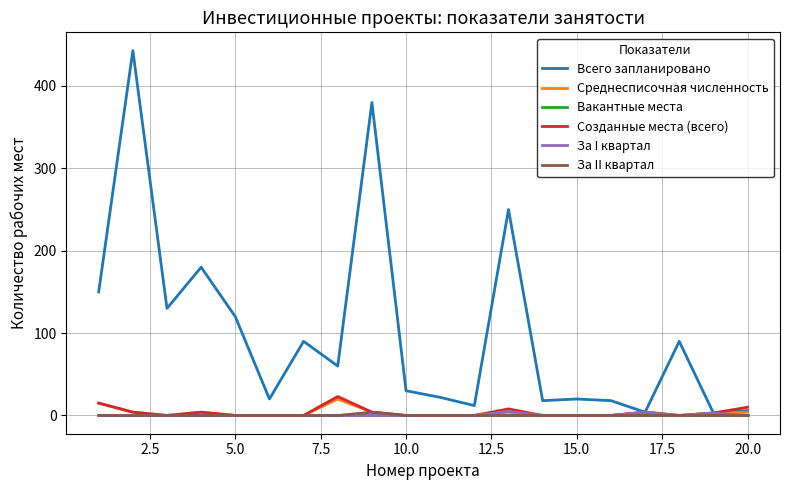

What is the average value of the За I квартал series?

1